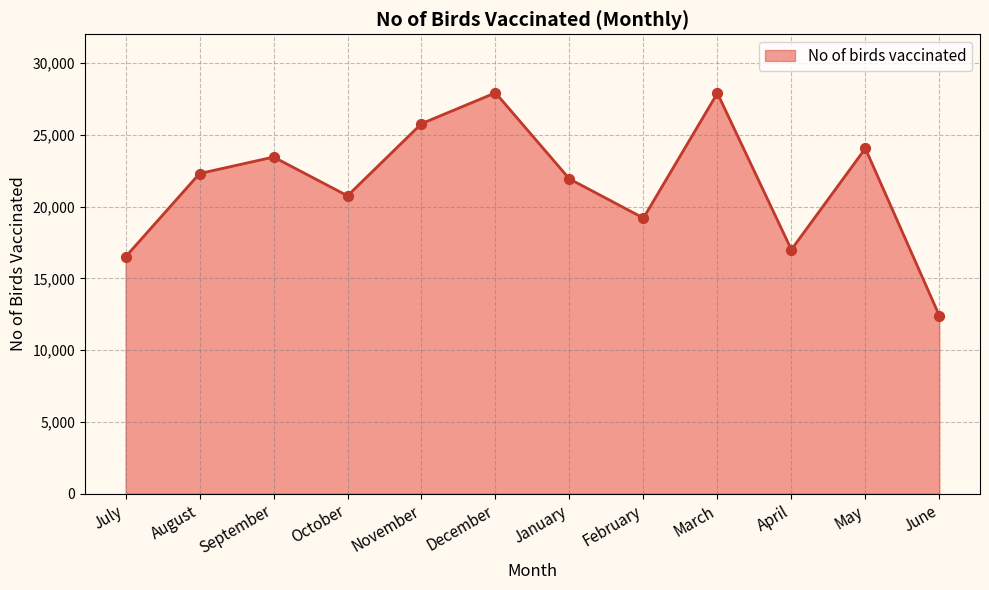

What is the change in value from October to December?

+7174